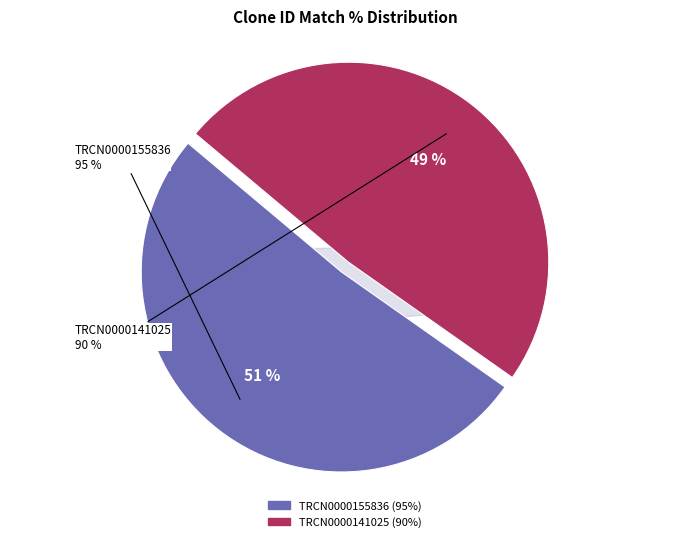

Count the number of slices in the pie.

2